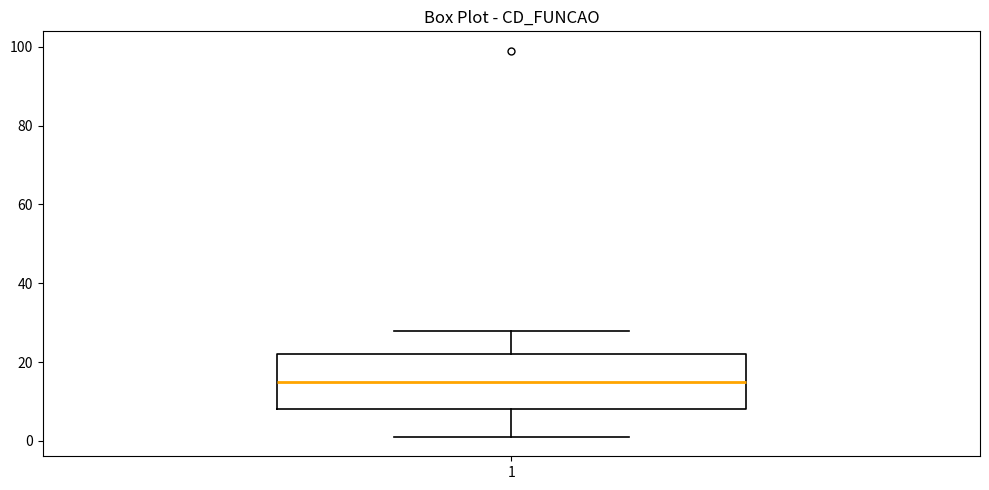

Transcribe this box plot: give where the median line is, the range the box spans, and where the two whiskers end, as read against the y-axis. The values are not printed on the chart, so give them approximately, as read against the axis.

median 16, box 8 to 22, whiskers 2 to 28